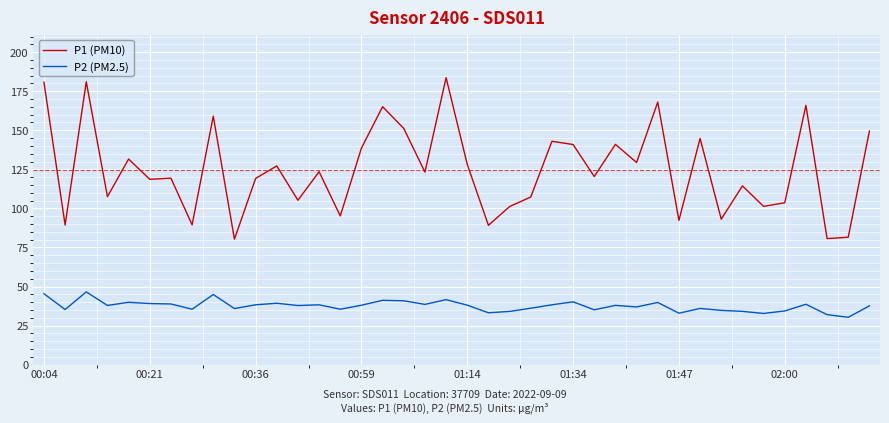

Rank the series by their maximum value, from highest to lowest.

P1 (PM10), P2 (PM2.5)